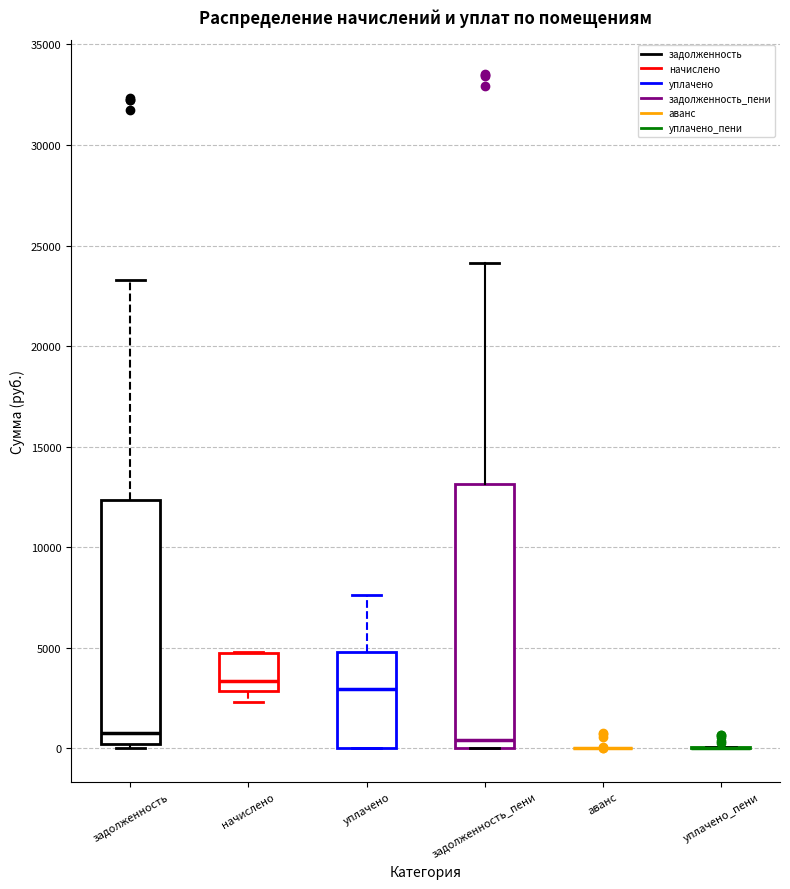

Where does the upper whisker of the box for уплачено end on the y-axis? The values are not printed on the chart, so give them approximately, as read against the axis.

7500